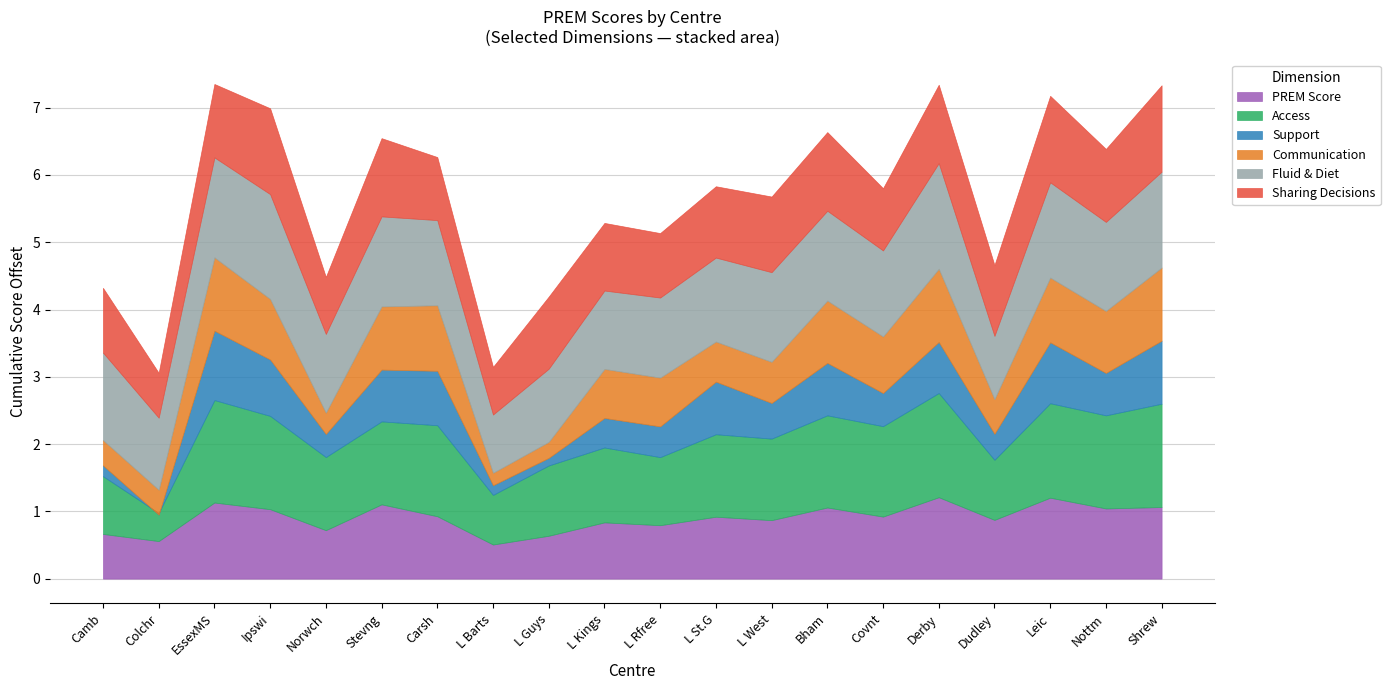

How many times do PREM Score and Sharing Decisions cross each other?

4